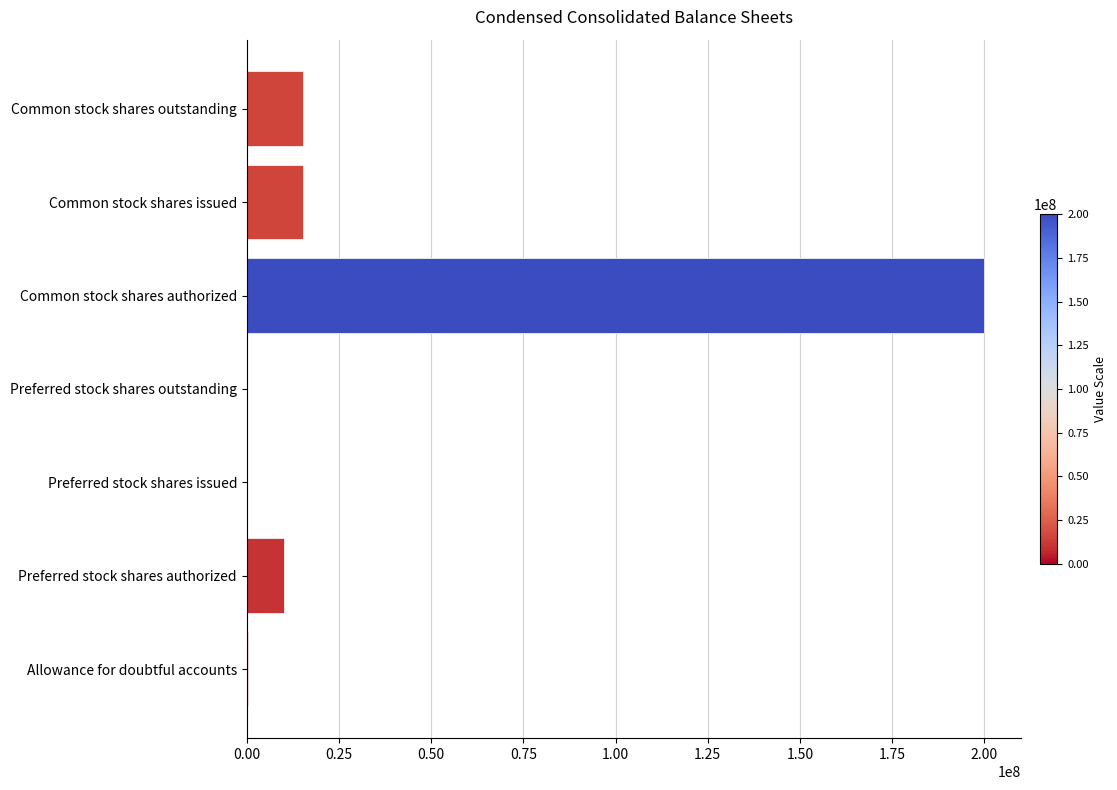

Is it true that the value at Preferred stock shares authorized is 10000000?

True